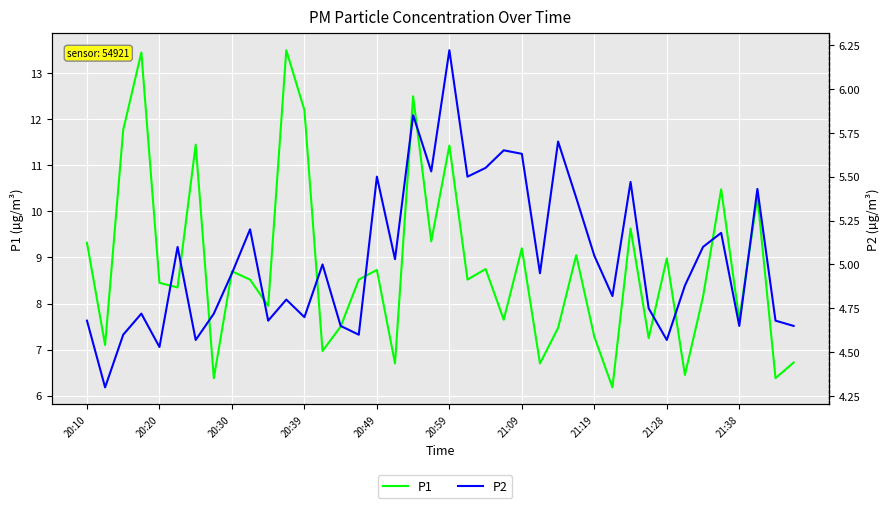

What are all the series names shown in the legend?

P1, P2